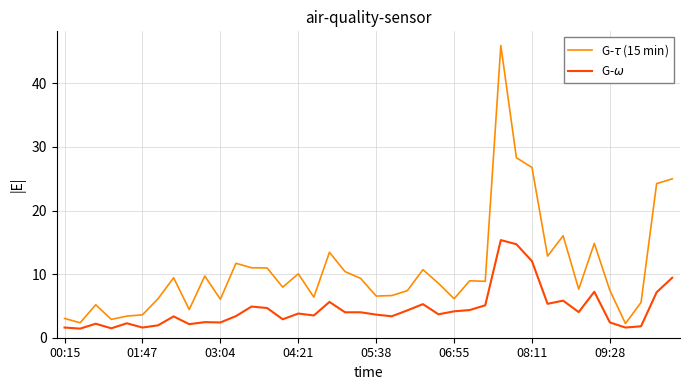

What is the minimum value shown in the chart?

1.4